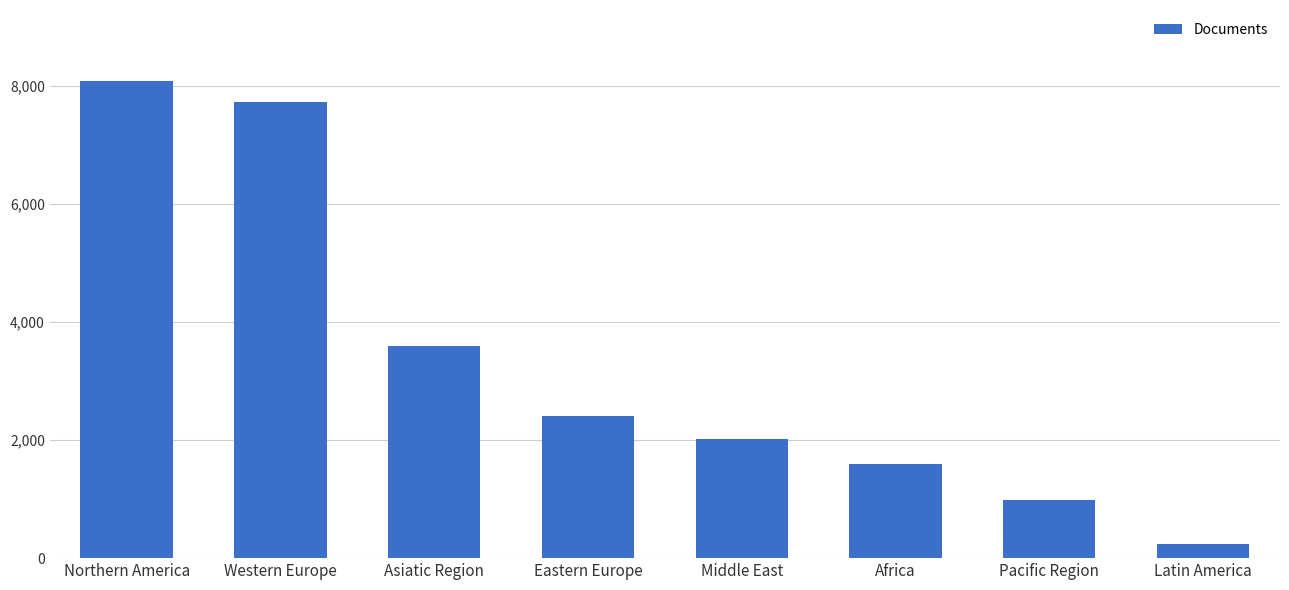

What is the label of the 8th bar from the left?

Latin America